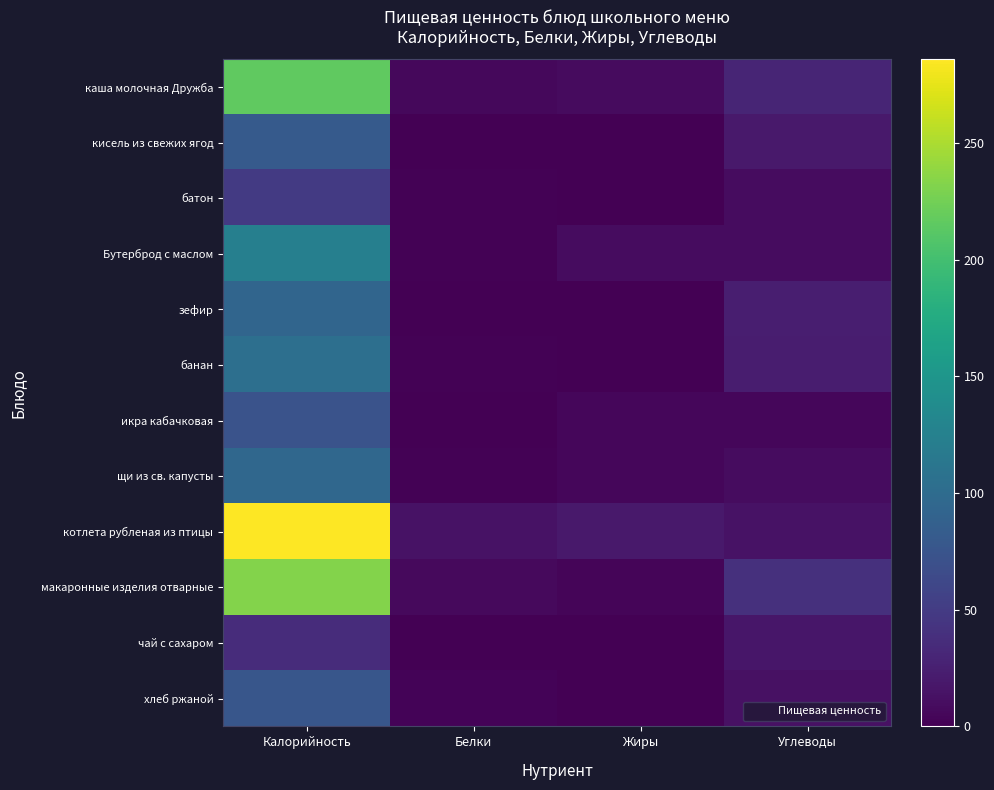

Reading left to right, list all the values displayed in this chart.

каша молочная Дружба: Калорийность=216	Белки=6	Жиры=8	Углеводы=30
кисель из свежих ягод: Калорийность=81	Белки=0	Жиры=0	Углеводы=20
батон: Калорийность=49	Белки=2	Жиры=0	Углеводы=10
Бутерброд с маслом: Калорийность=124	Белки=2	Жиры=9	Углеводы=10
зефир: Калорийность=93	Белки=0	Жиры=0	Углеводы=24
банан: Калорийность=104	Белки=2	Жиры=1	Углеводы=23
икра кабачковая: Калорийность=73	Белки=1	Жиры=5	Углеводы=5
щи из св. капусты: Калорийность=96	Белки=2	Жиры=5	Углеводы=9
котлета рубленая из птицы: Калорийность=286	Белки=14	Жиры=19	Углеводы=14
макаронные изделия отварные: Калорийность=233	Белки=7	Жиры=4	Углеводы=40
чай с сахаром: Калорийность=36	Белки=0	Жиры=0	Углеводы=17
хлеб ржаной: Калорийность=77	Белки=3	Жиры=0	Углеводы=13